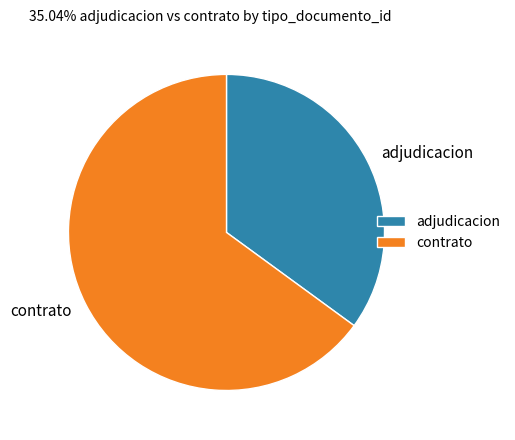

Which category has the biggest portion of the pie?

contrato